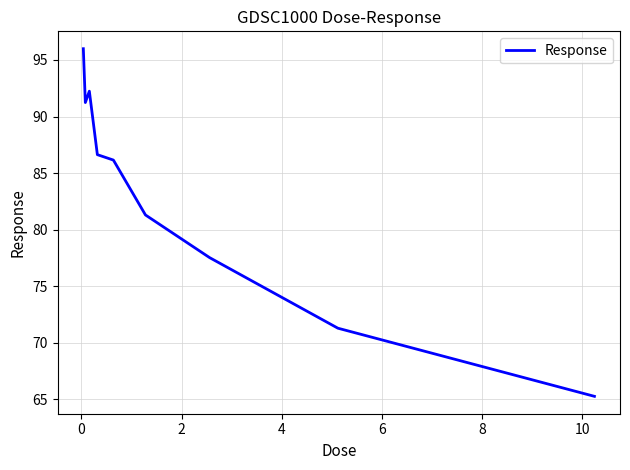

What is the maximum value shown in the chart?

96.0